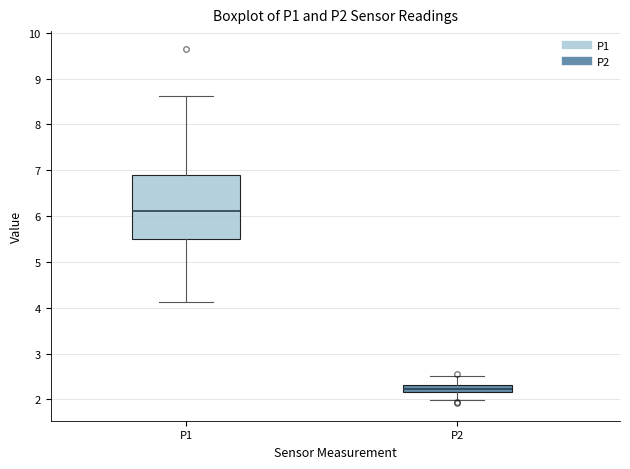

Where does the upper whisker of the box for P2 end on the y-axis? The values are not printed on the chart, so give them approximately, as read against the axis.

2.5